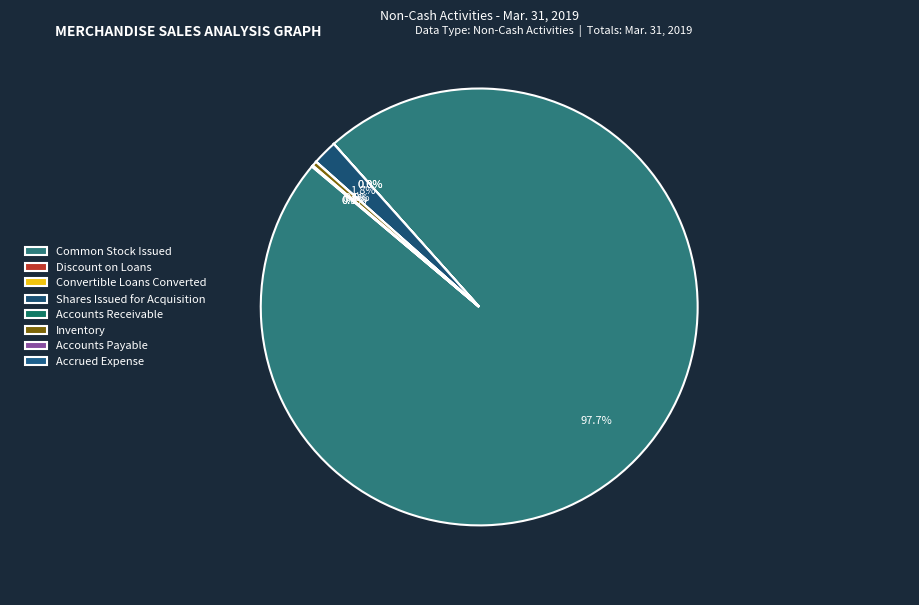

What is the change in value from Common Stock Issued to Accounts Receivable?

-99978000